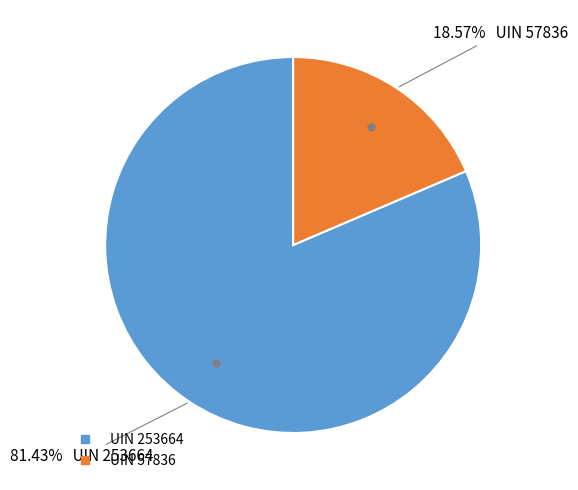

Is there a majority slice in this chart?

Yes